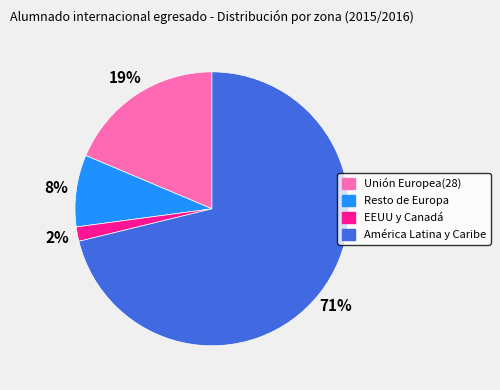

What percentage is the Resto de Europa slice, to the nearest percent?

8%